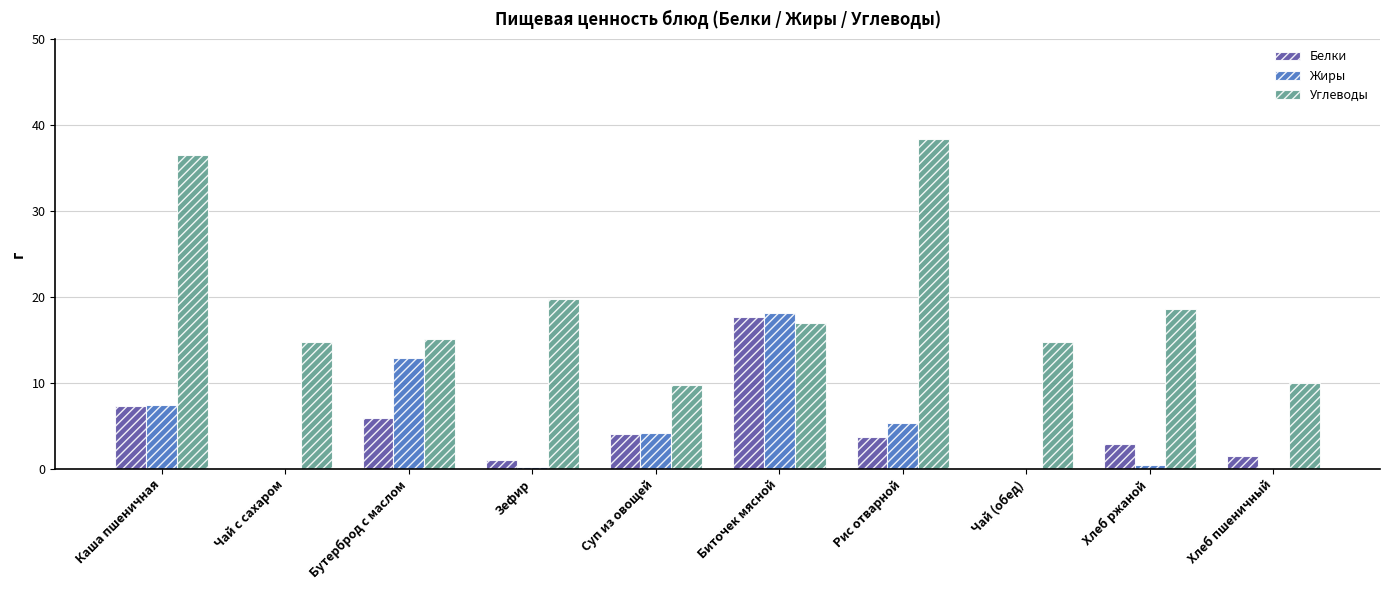

Which series changed the most between Бутерброд с маслом and Хлеб пшеничный?

Жиры